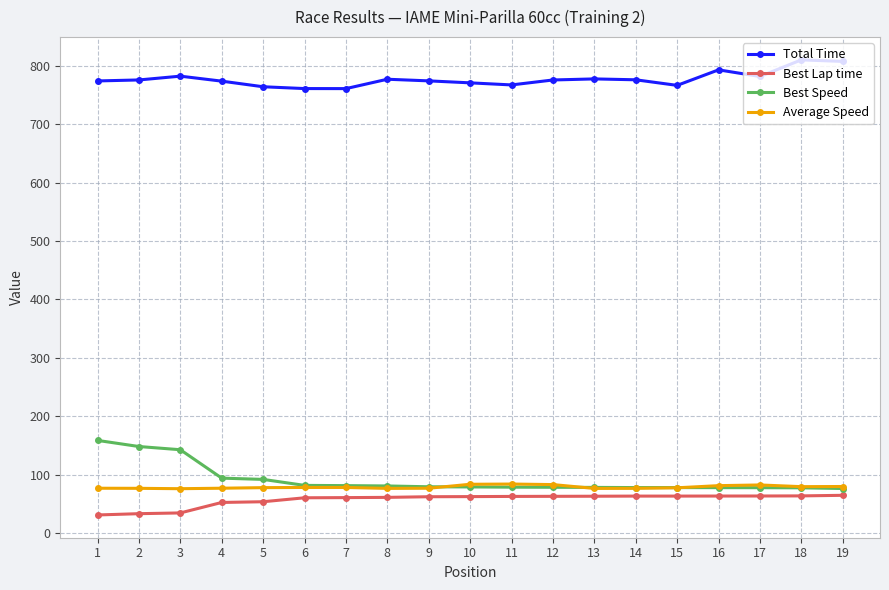

Rank the series at 4 from lowest to highest value.

Best Lap time, Average Speed, Best Speed, Total Time